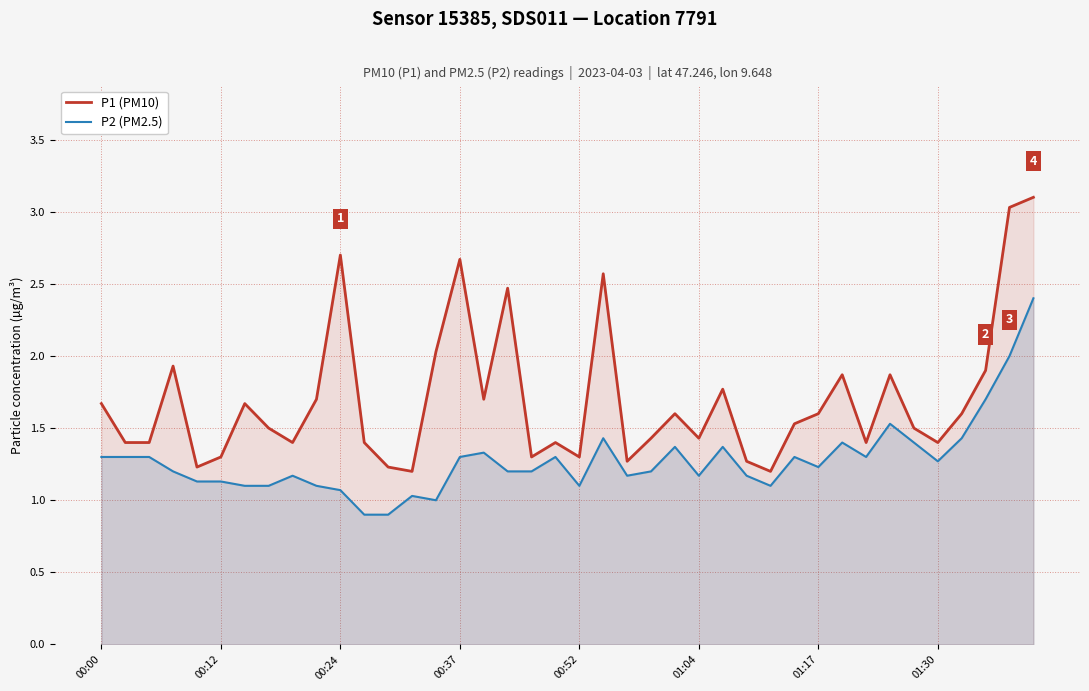

At how many categories does at least one series exceed 2?

7